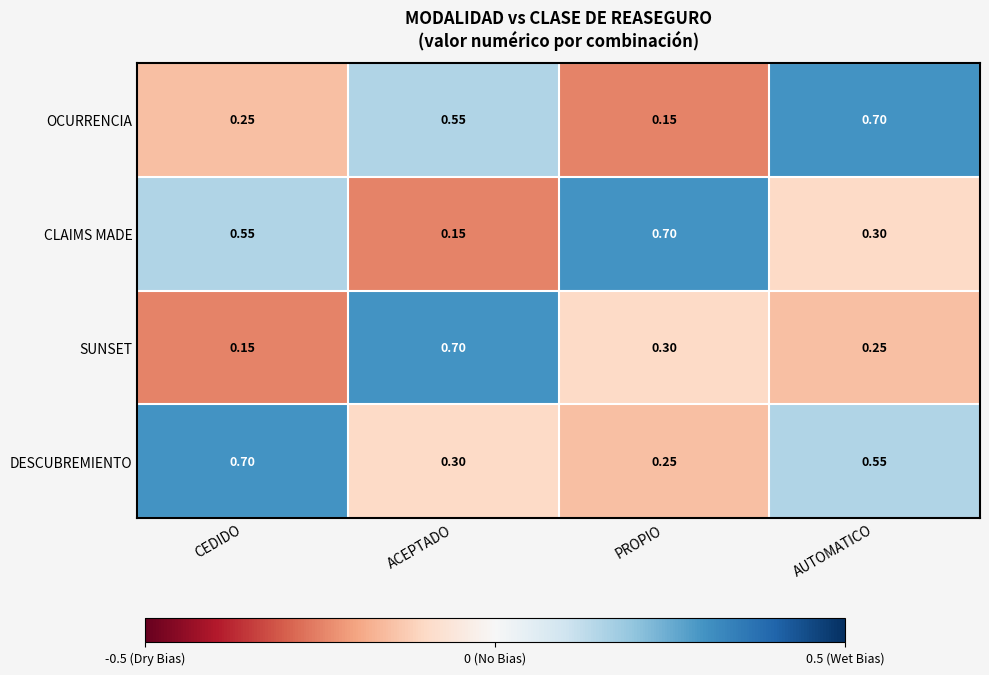

At which label does CLAIMS MADE reach its minimum?

ACEPTADO